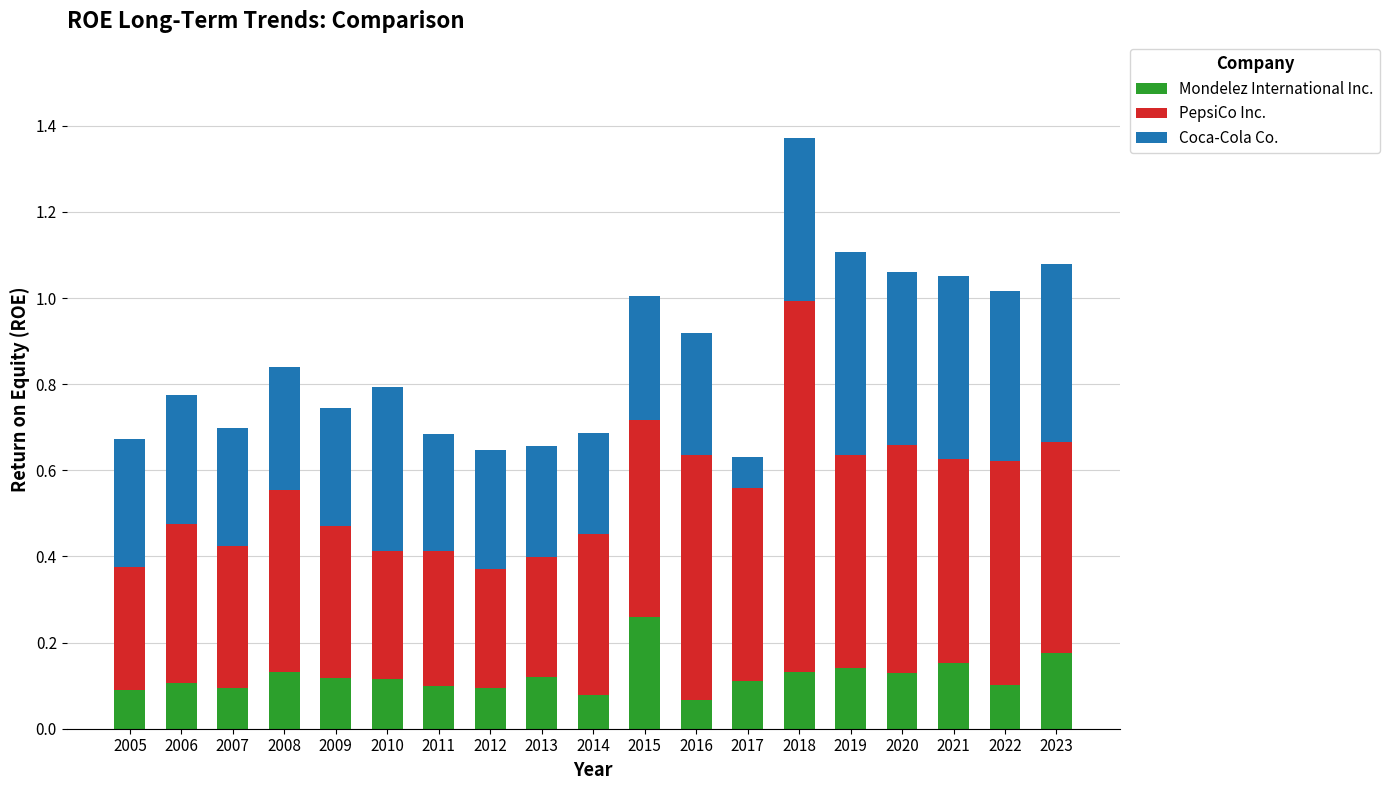

At which category is the sum across all series the highest?

2018